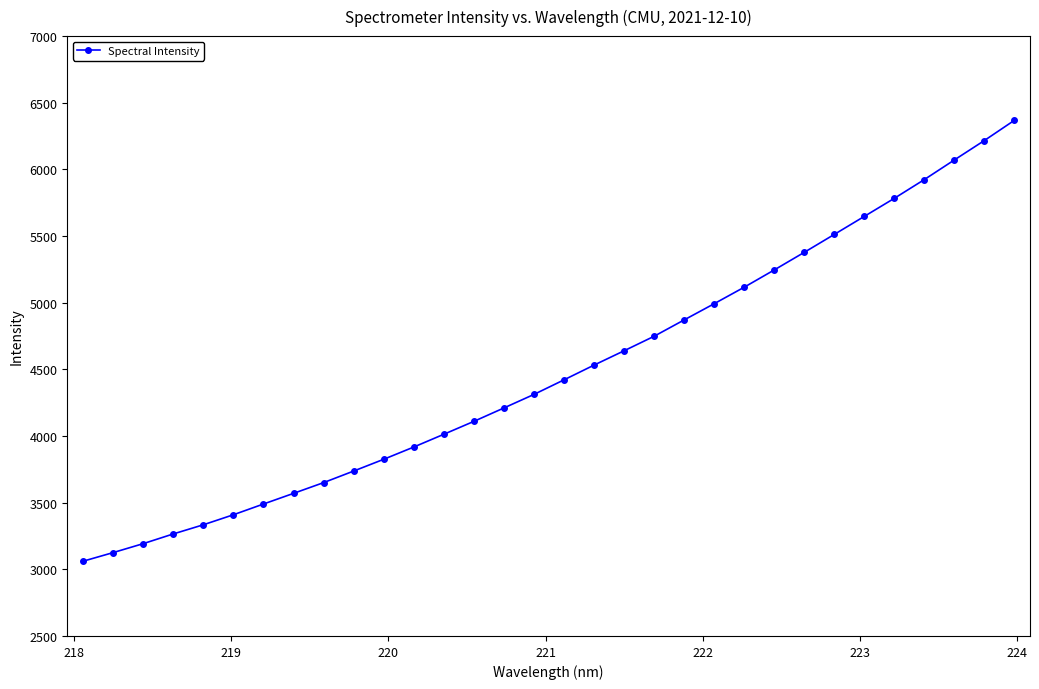

What is the average value?

4490.1